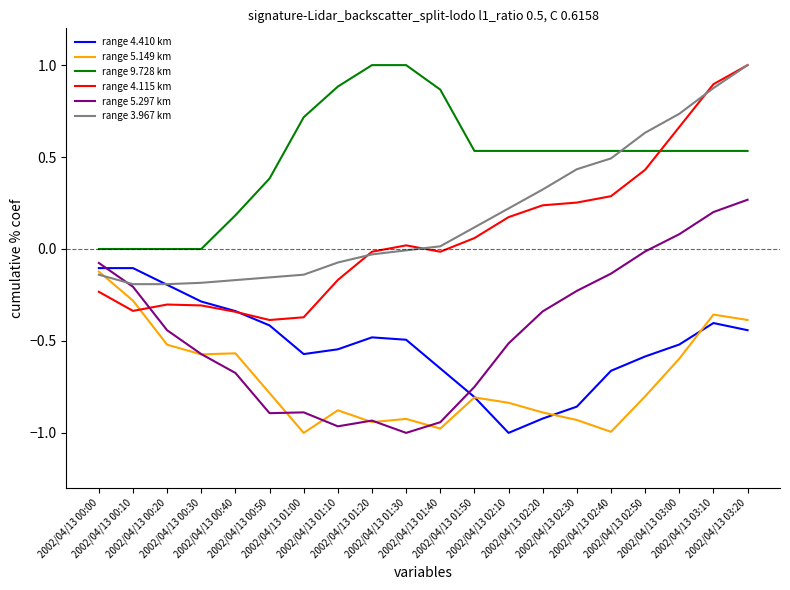

Which series has the largest total across all categories?

range 9.728 km